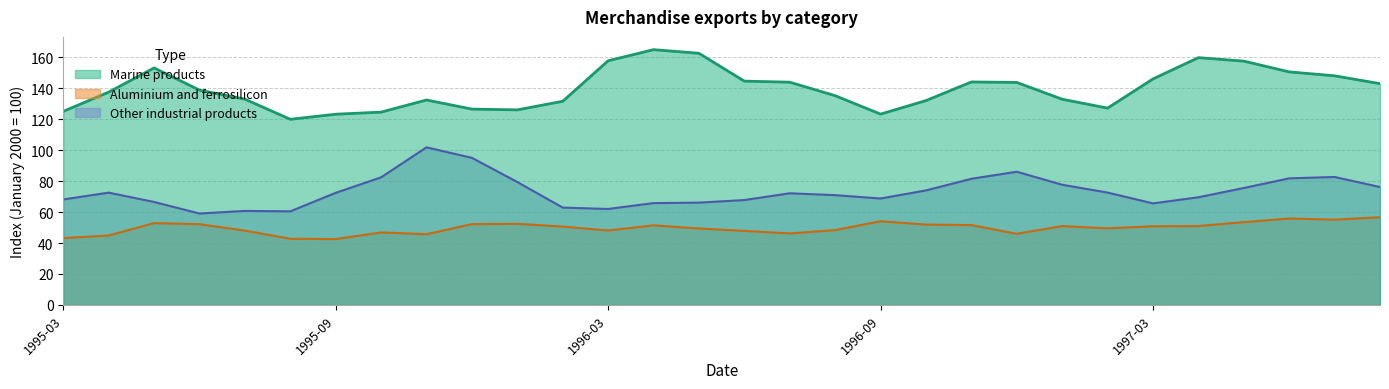

What is the smallest value displayed?

42.5